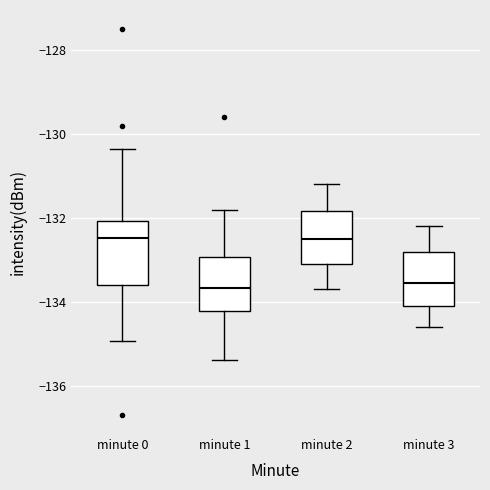

Where is the upper edge of the box for minute 0 on the y-axis? The values are not printed on the chart, so give them approximately, as read against the axis.

-132.0